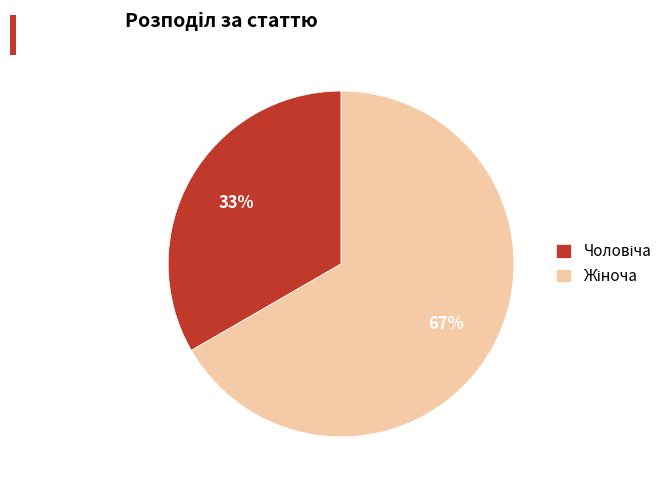

Is there any slice that represents more than half of the pie?

Yes